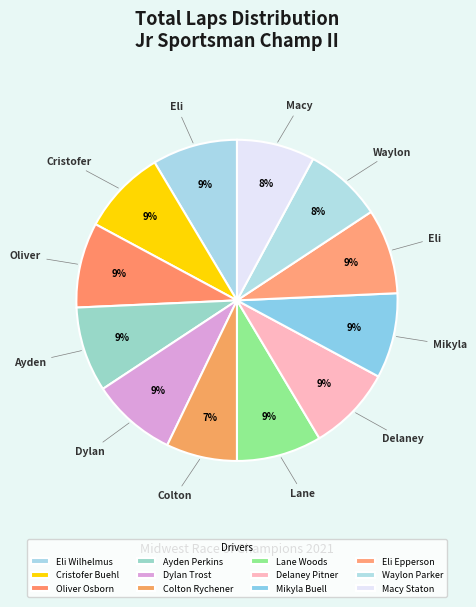

To the nearest percent, what percentage of the pie is Mikyla Buell?

9%